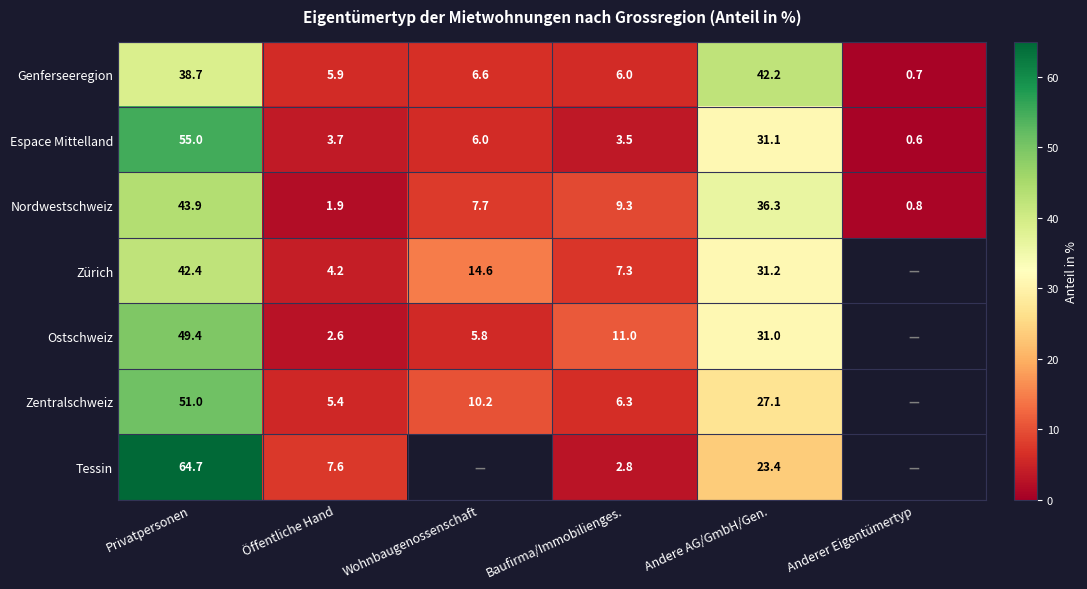

Is the value of Nordwestschweiz at Anderer Eigentümertyp greater than the value of Genferseeregion at Baufirma/Immobilienges.?

No